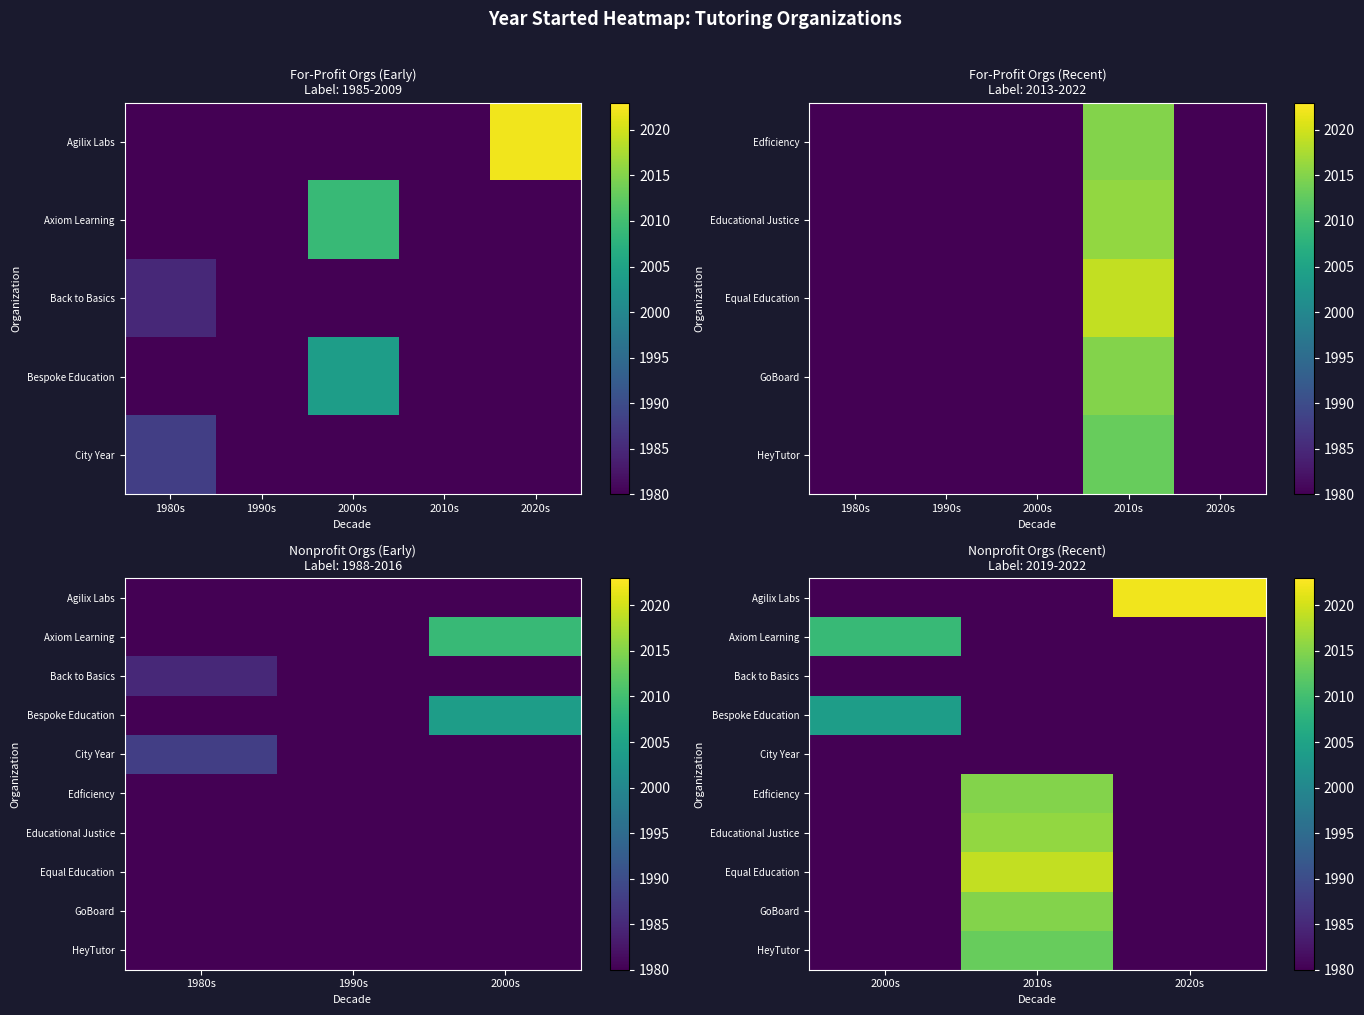

Is it true that Agilix Labs equals 1980 at 2000s?

True